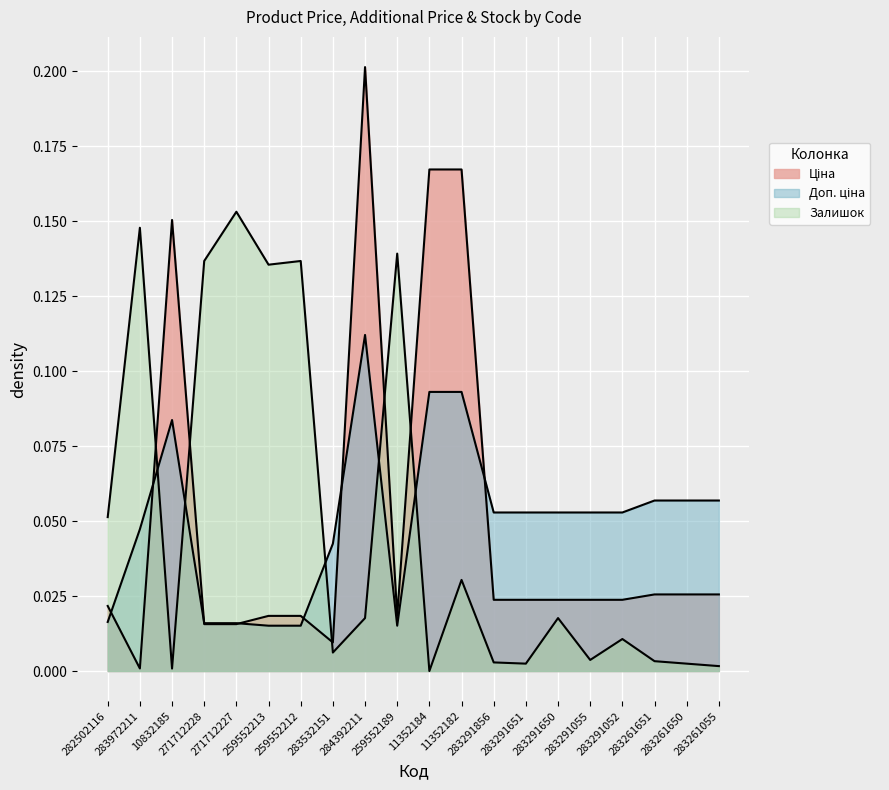

True or false: Ціна has more than 2 interior local peaks.

False